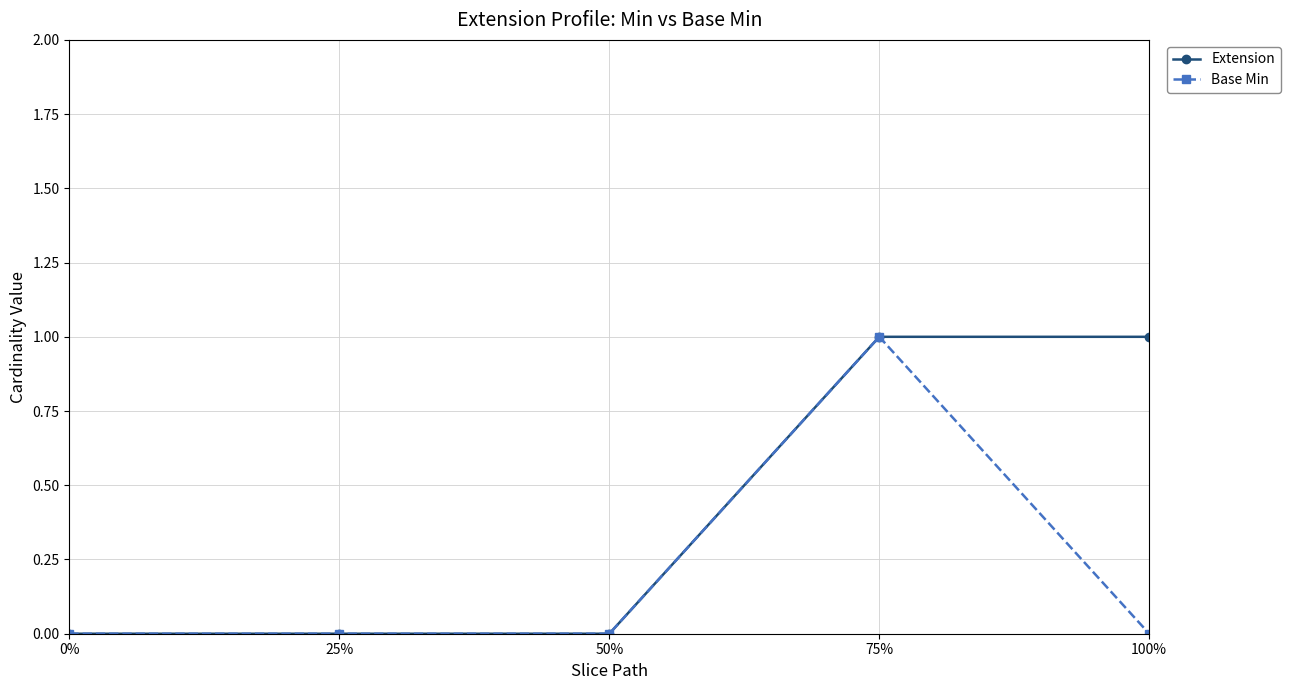

True or false: Base Min has more than 2 points higher than both neighbors.

False